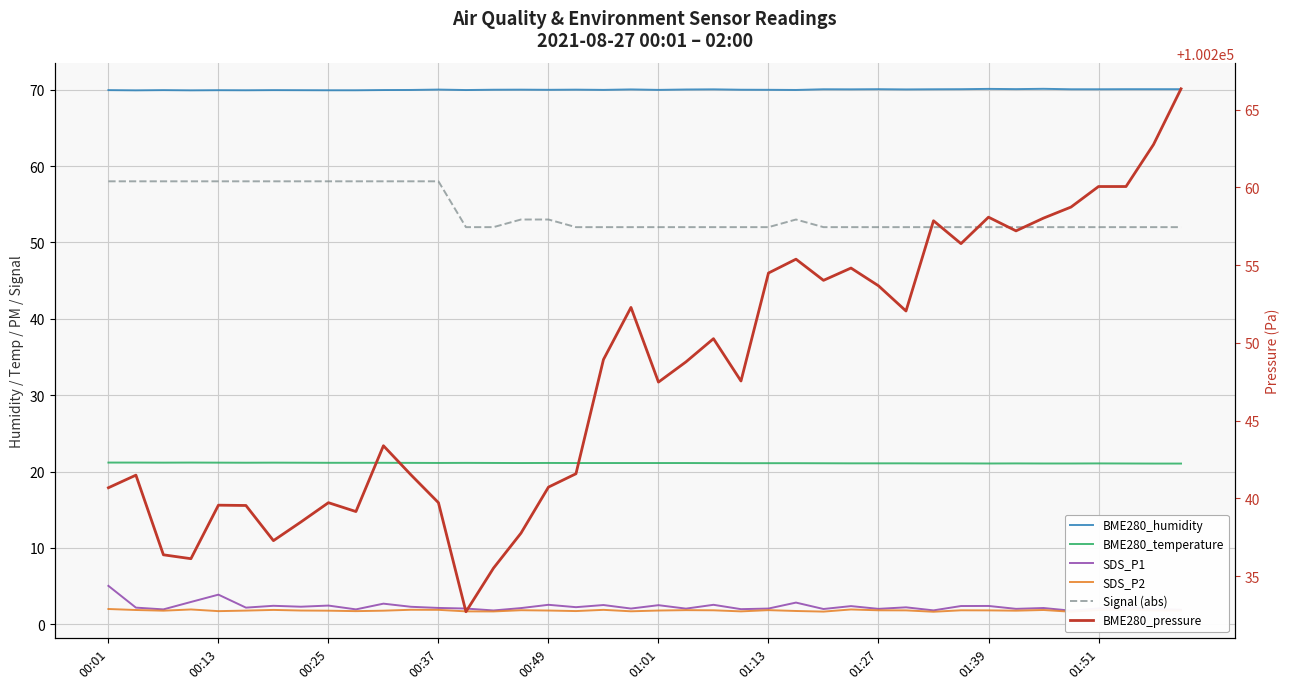

Which has a higher value, 37 or 12?

37